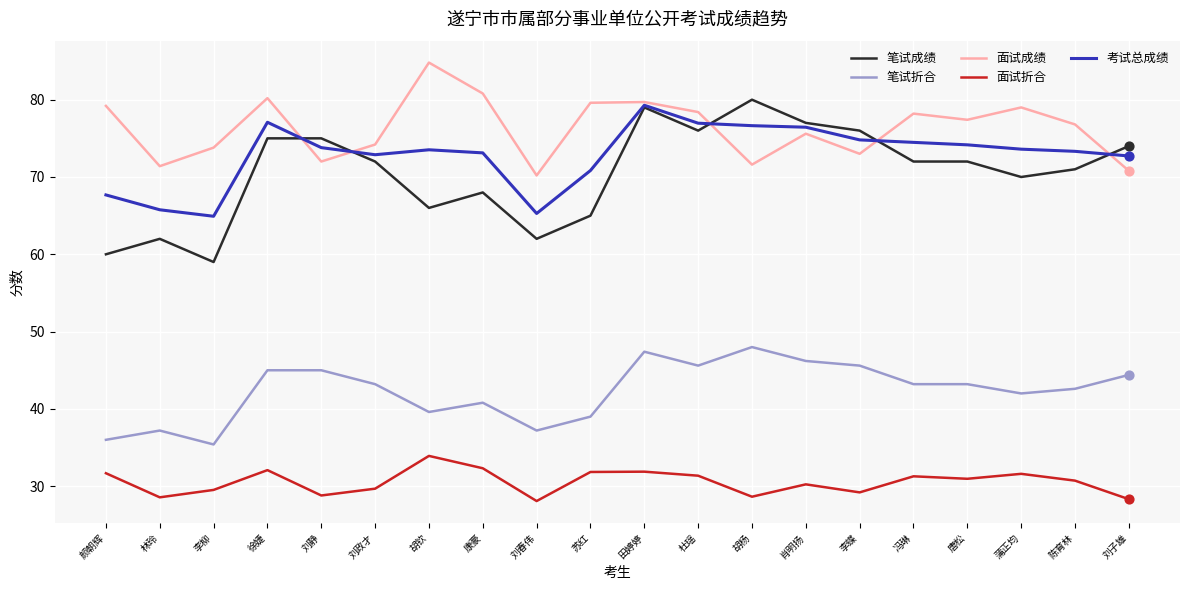

At how many categories does at least one series exceed 63?

20